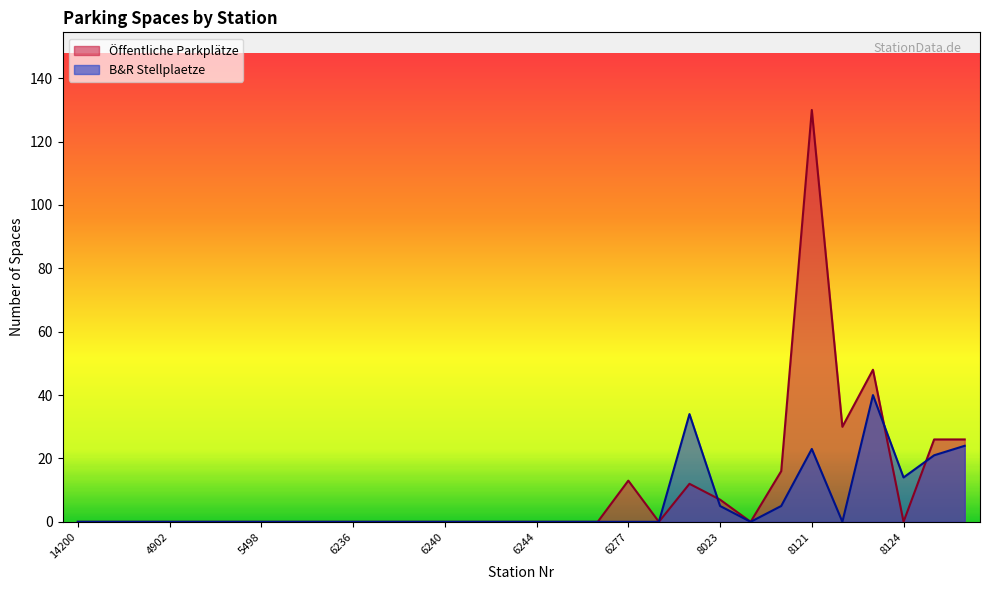

Which series has the widest spread of values?

Öffentliche Parkplätze